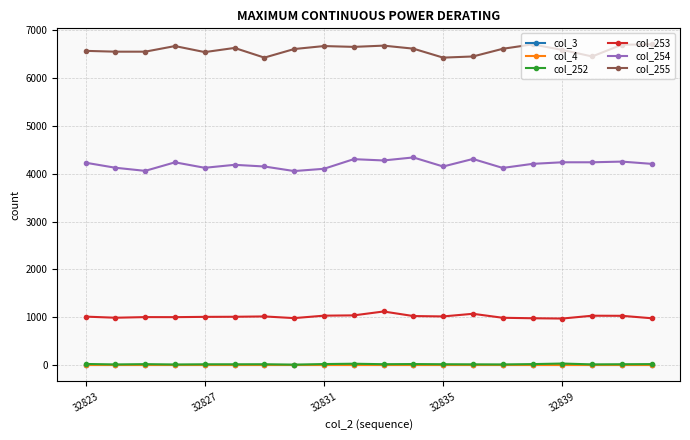

Does the chart have visible grid lines?

Yes